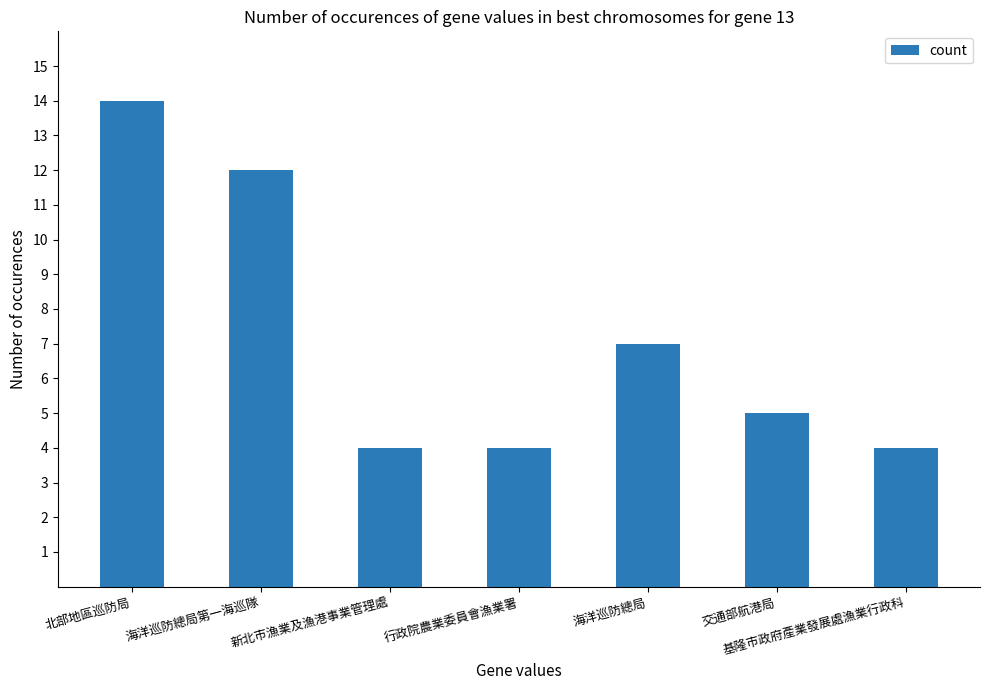

What is the greatest value displayed?

14